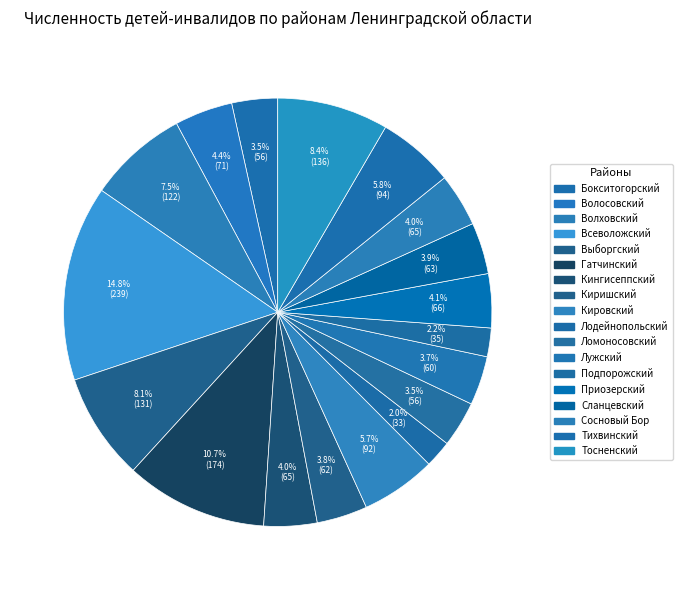

To the nearest percent, what percentage of the pie is Гатчинский?

11%